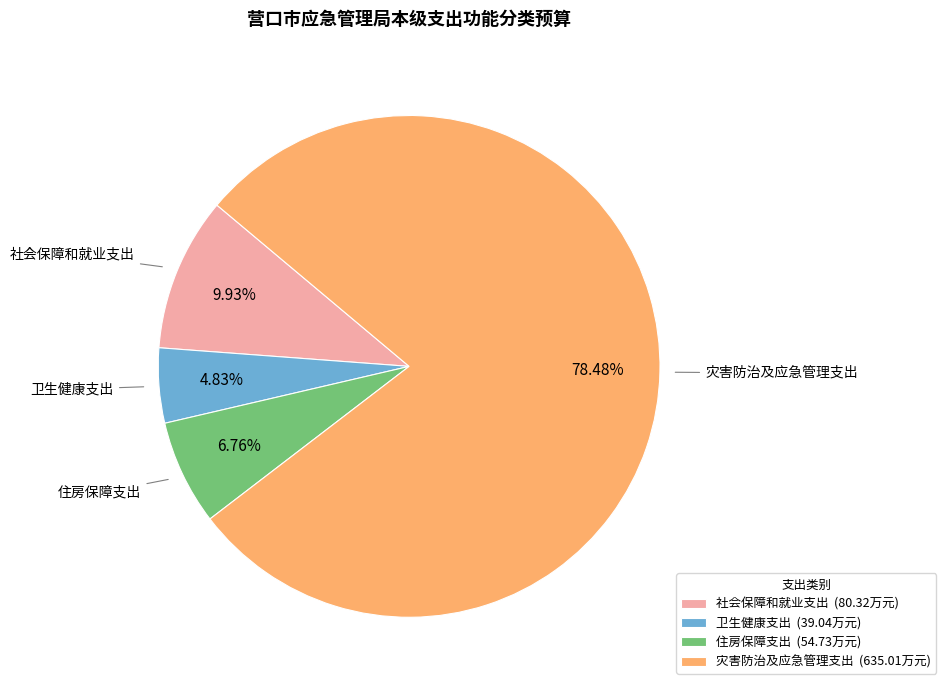

To the nearest percent, what is the combined percentage of 住房保障支出 and 卫生健康支出?

12%